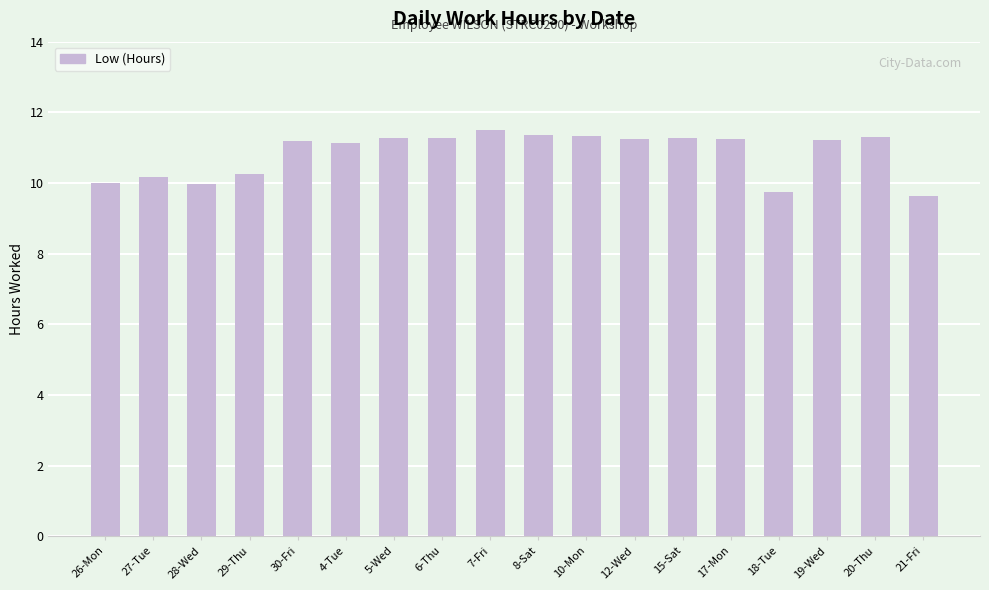

What is the label of the 17th bar from the left?

20-Thu